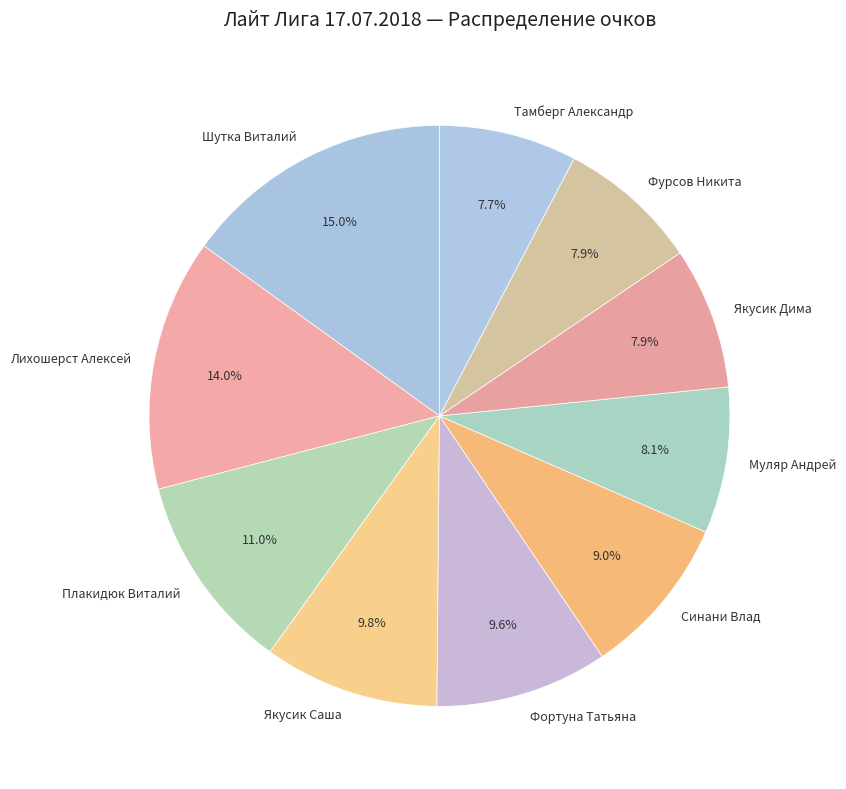

Between Тамберг Александр and Фортуна Татьяна, which is larger?

Фортуна Татьяна